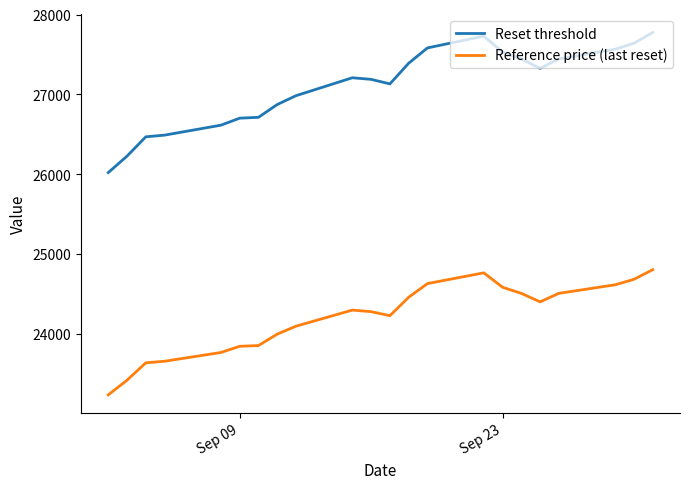

Which series has the largest range (max minus min)?

Reset threshold